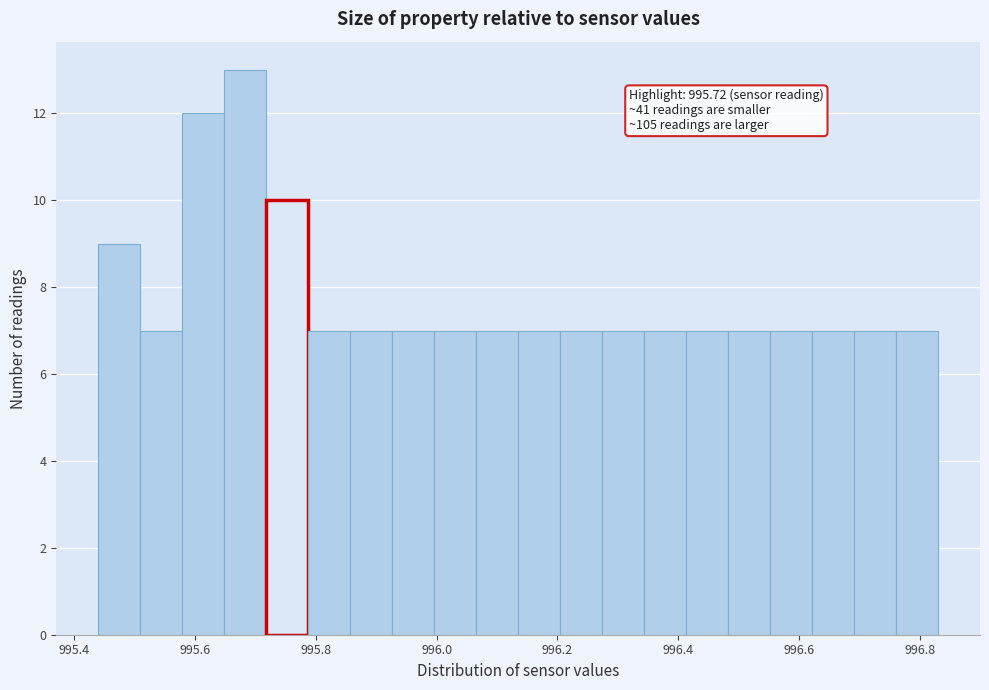

Read against the x-axis, roughly where is the centre of the tallest bar?

995.68